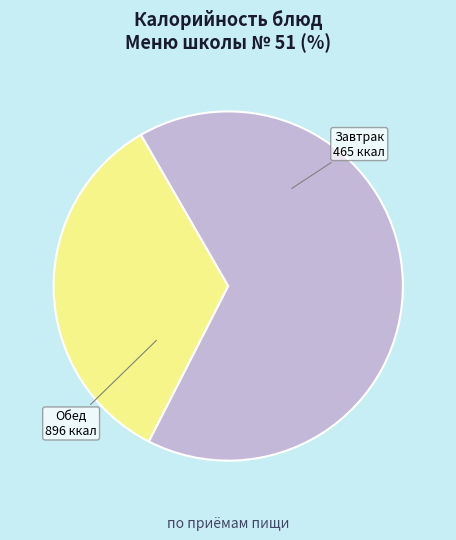

Between Обед and Завтрак, which is larger?

Обед